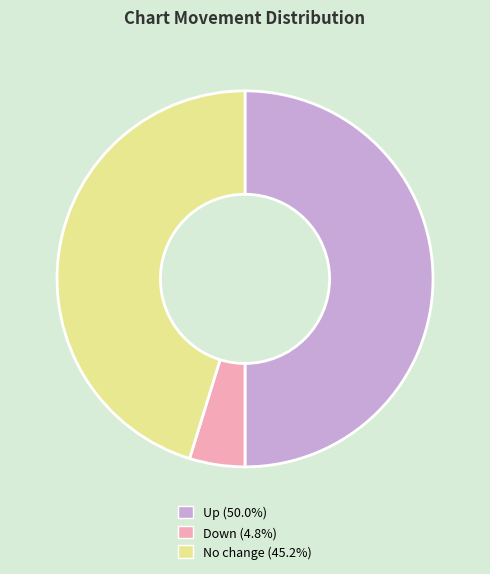

What is the ratio of the value at Up (50.0%) to the value at No change (45.2%)?

1.1